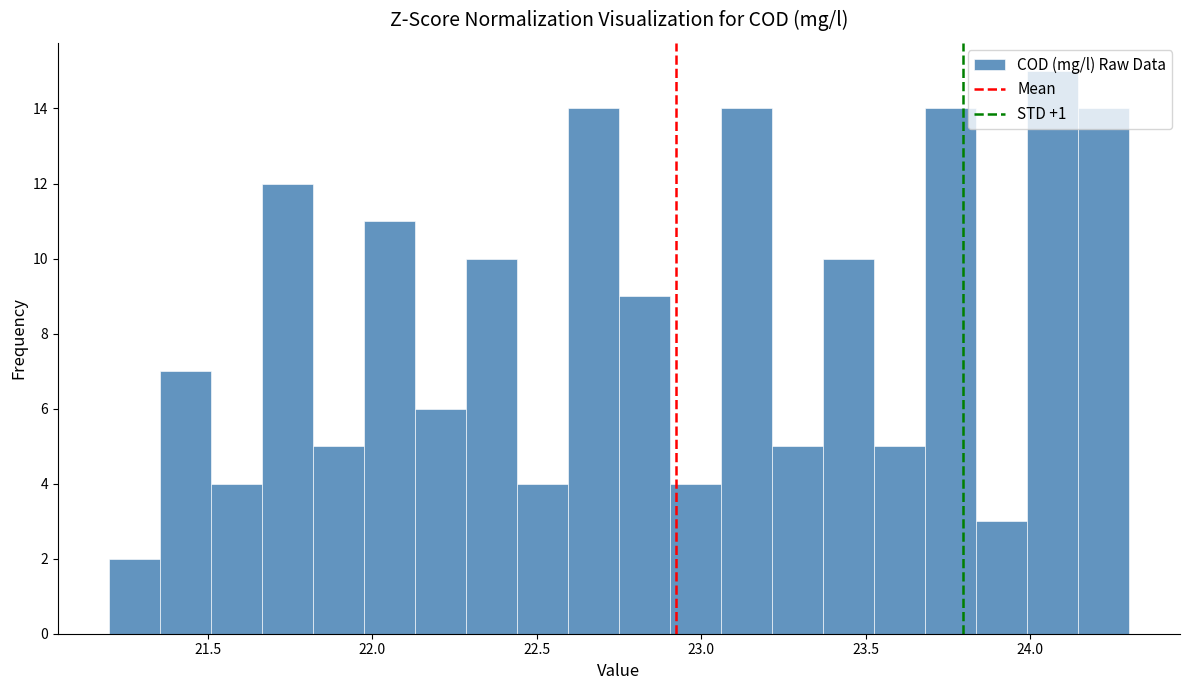

Read against the x-axis, roughly where is the centre of the tallest bar?

24.05